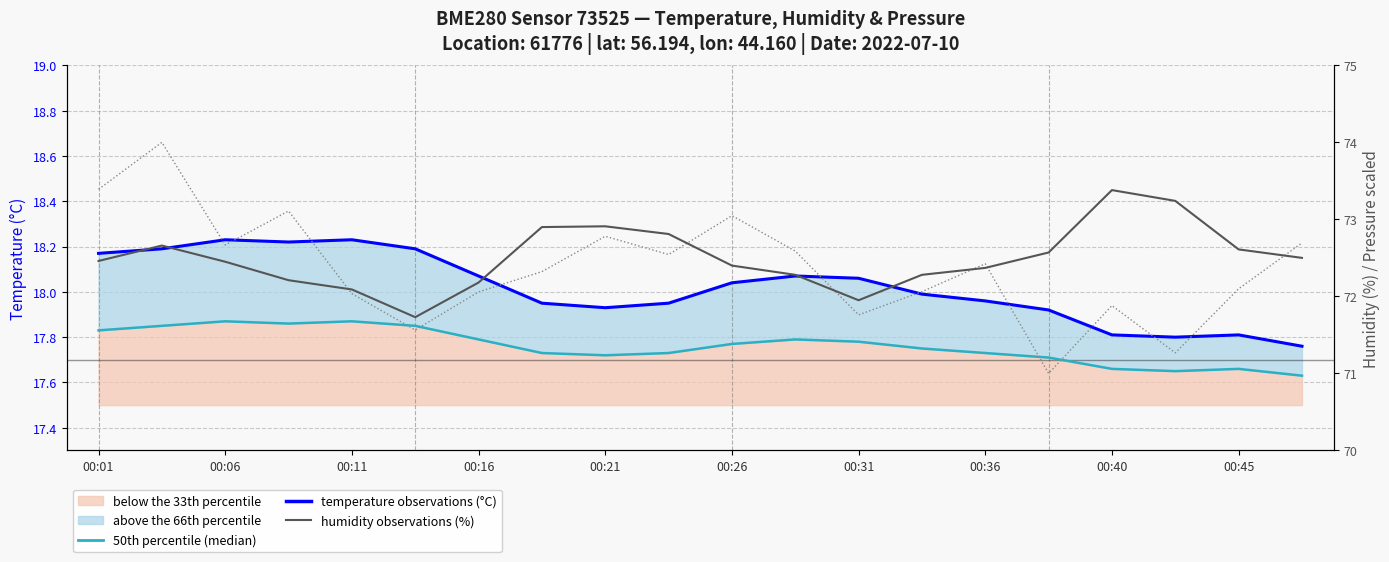

What position from the left is 13?

14